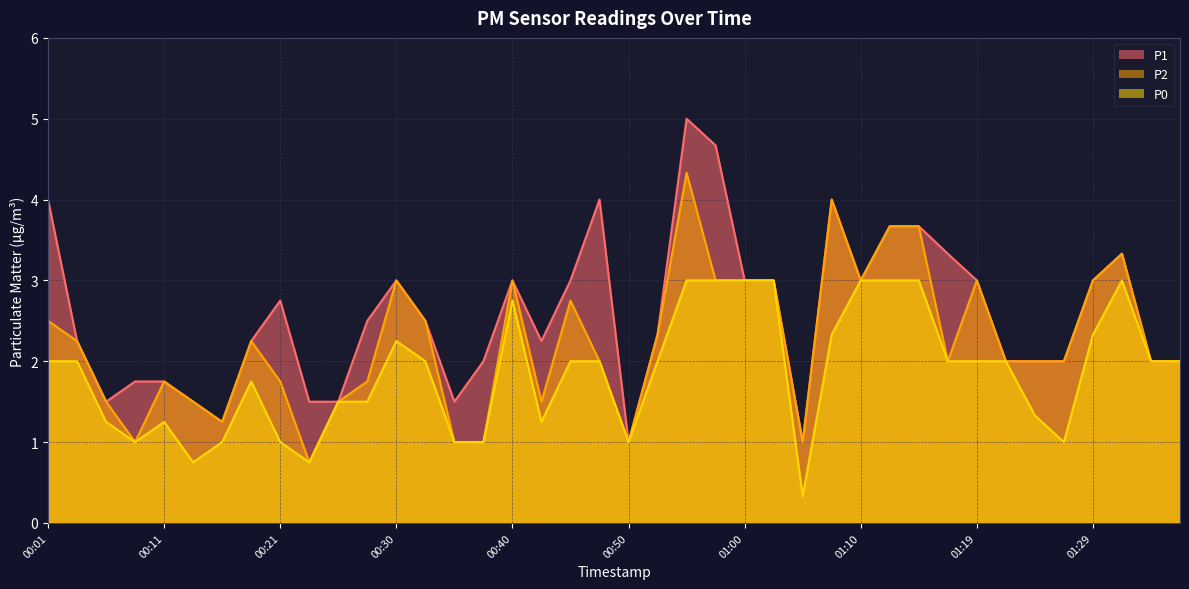

What is the difference between the maximum and minimum values in the P1 series?

4.0